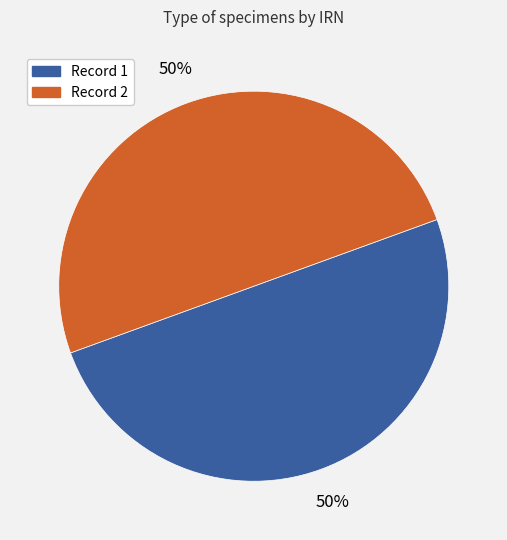

To the nearest percent, what is the average slice percentage?

50%